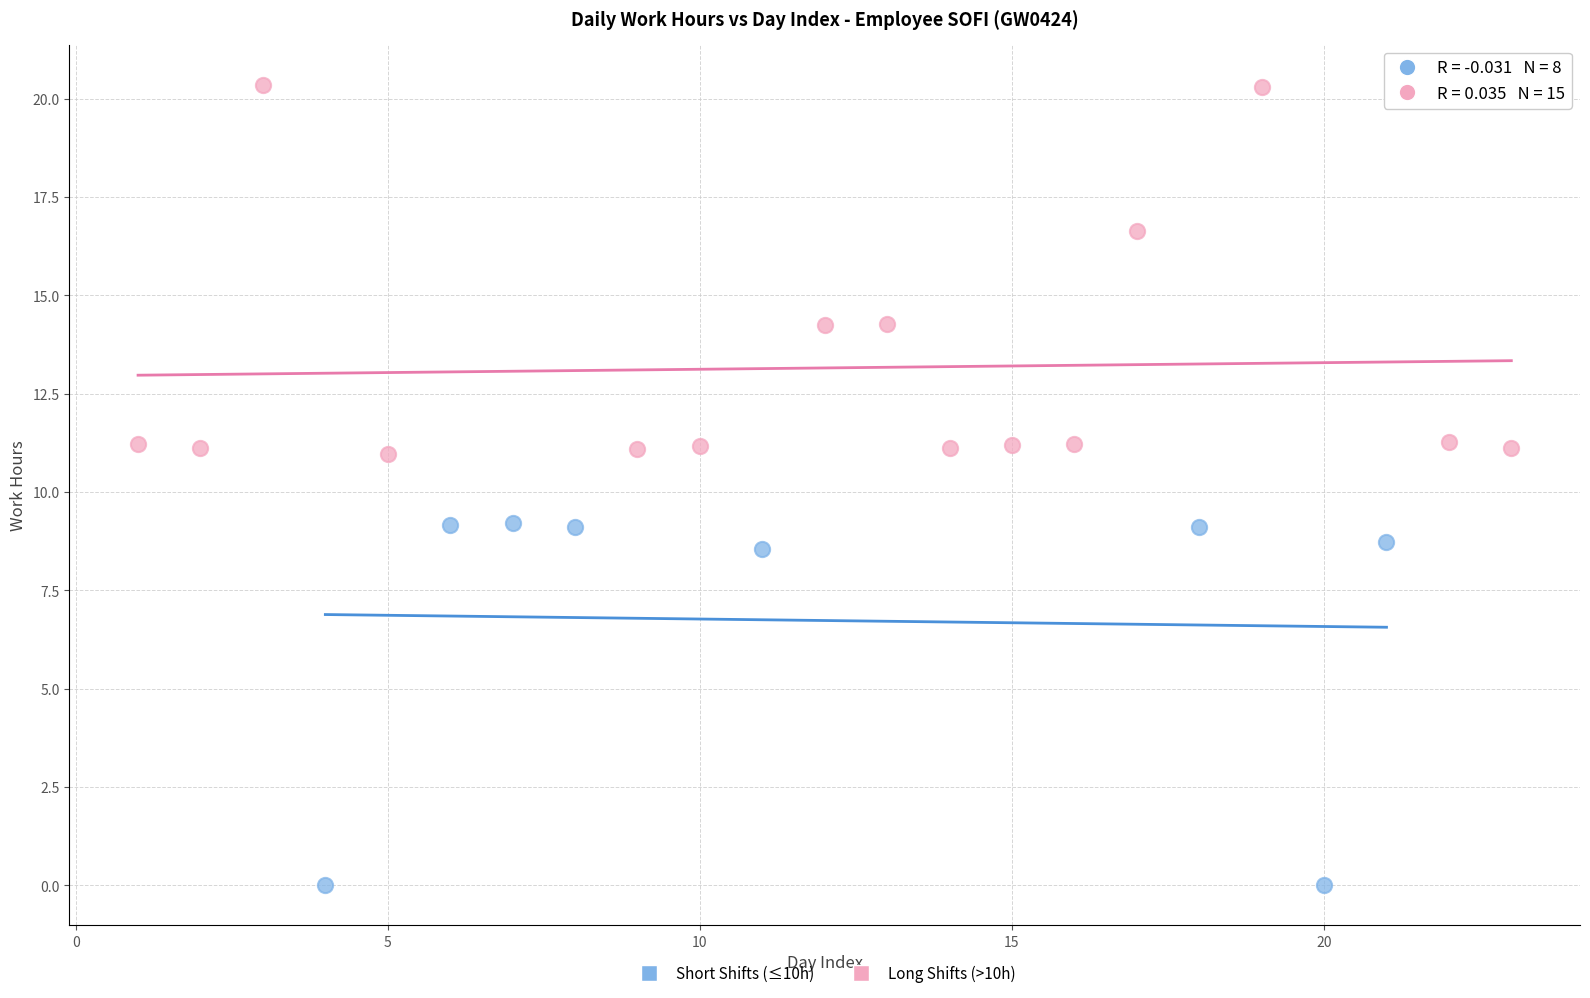

Which series contains the lowest Y value?

Short Shifts (≤10h)